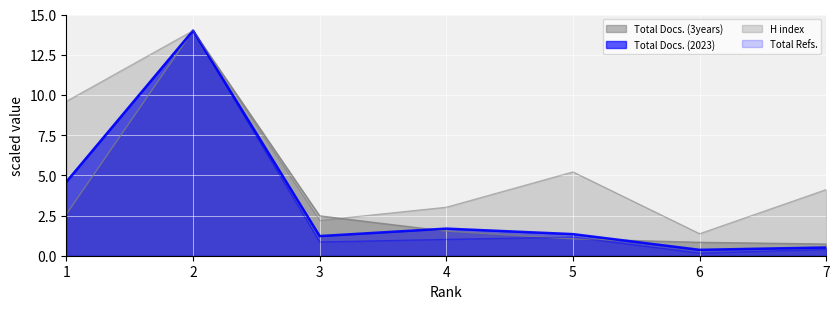

Reading left to right, list all the values displayed in this chart.

Total Docs. (3years): 2.6	14.0	2.5	1.5	1.0	0.8	0.7
Total Refs.: 4.7	14.0	0.9	1.0	1.2	0.2	0.4
H index: 9.6	14.0	2.2	3.0	5.2	1.4	4.1
Total Docs. (2023): 4.6	14.0	1.2	1.7	1.3	0.4	0.5